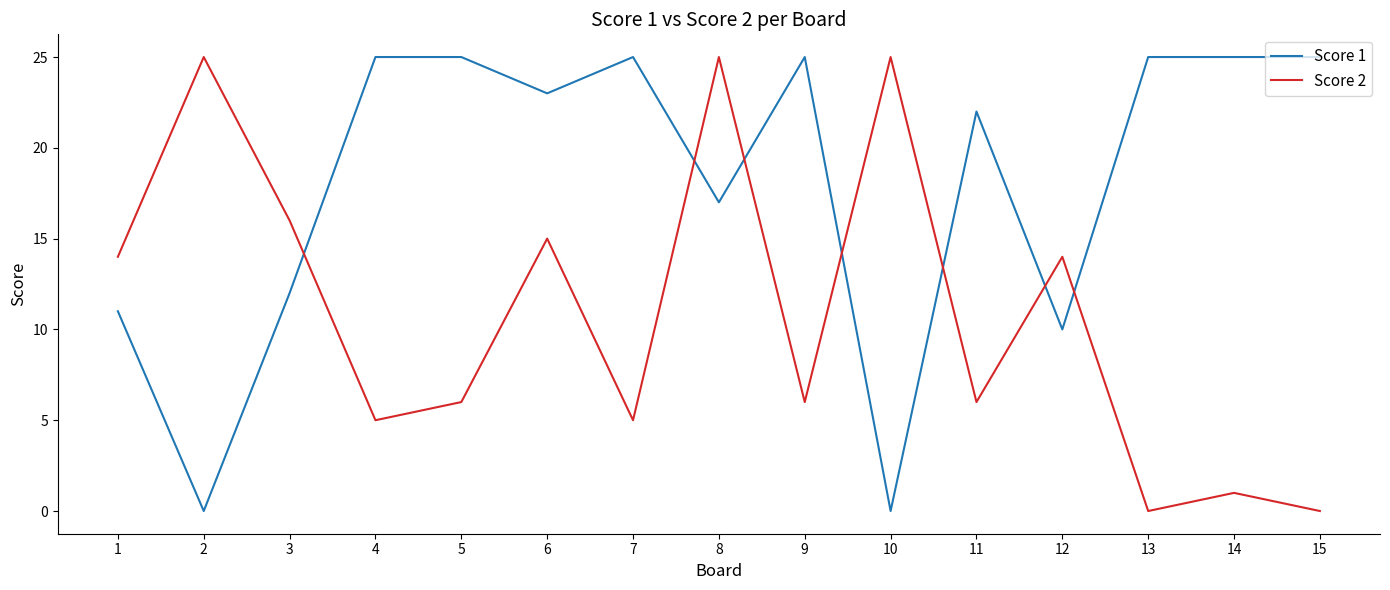

The value of Score 1 at 7 is 35. True or false?

False